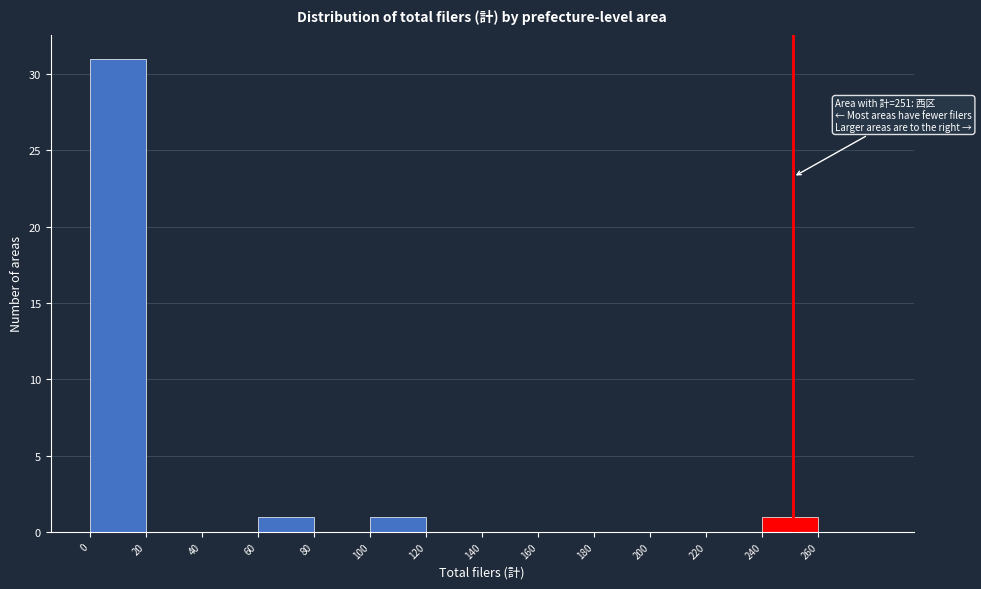

Over which range of the x-axis is the bar tallest?

0 to 20